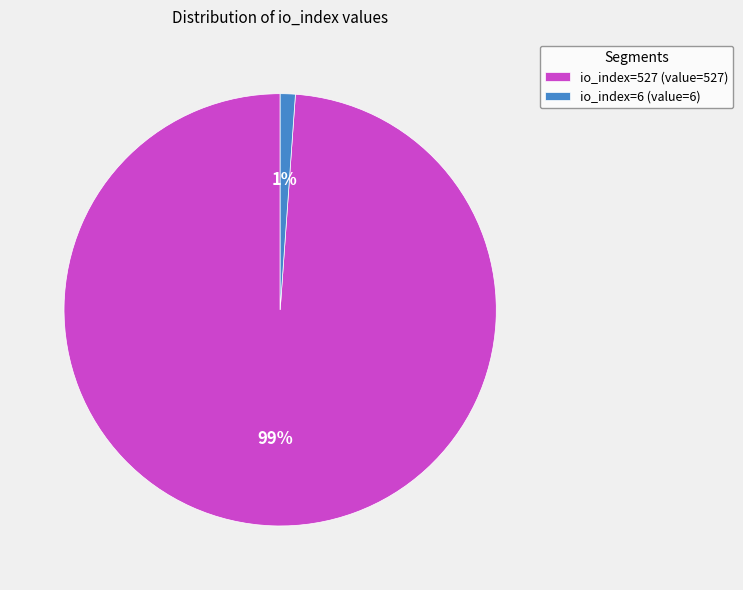

The io_index=6 slice represents 12% of the pie. True or false?

False